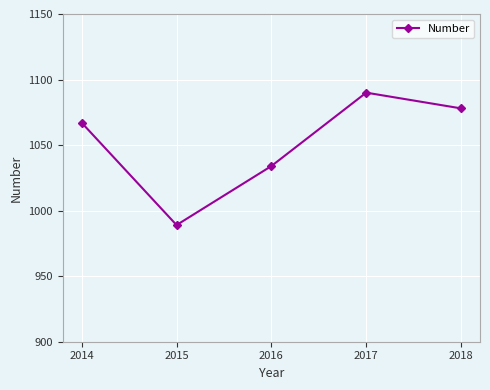

How many points are lower than both their immediate neighbors (excluding endpoints)?

1